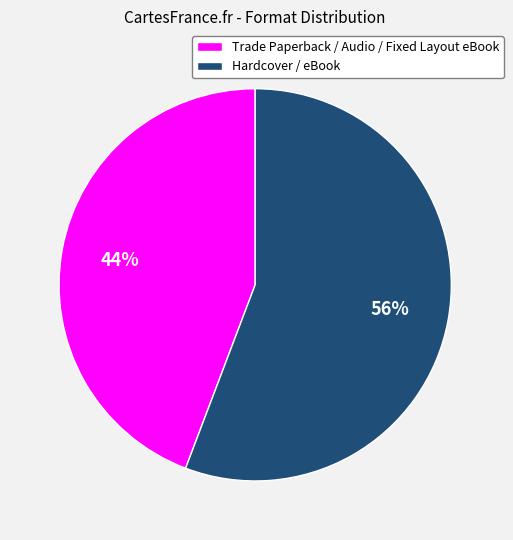

How many segments does this pie chart have?

2